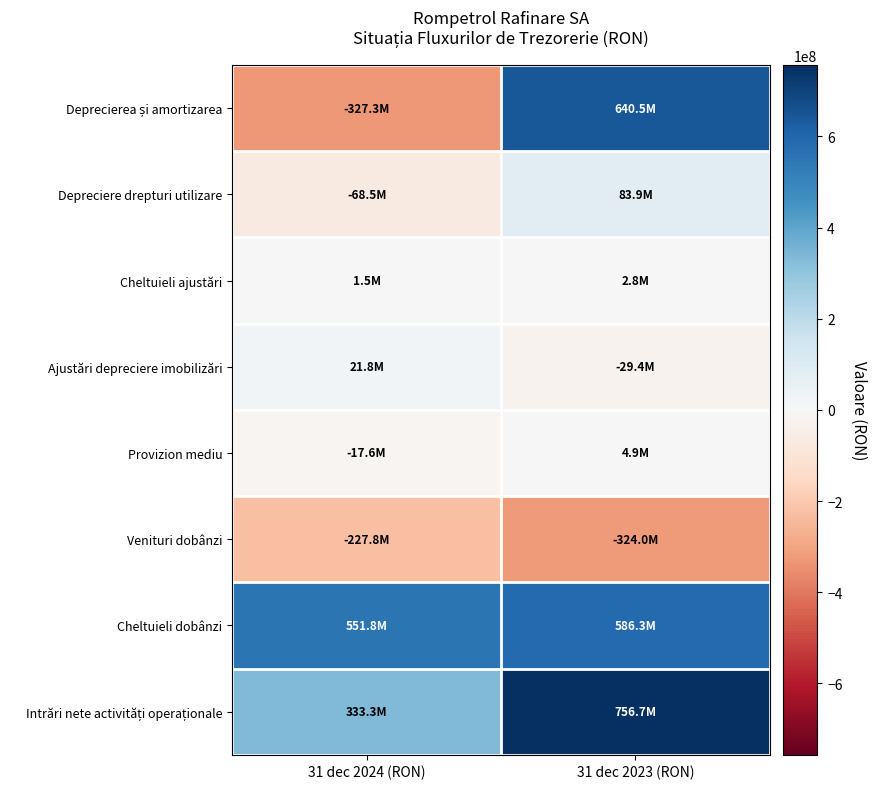

What is the maximum value shown in the chart?

756719130